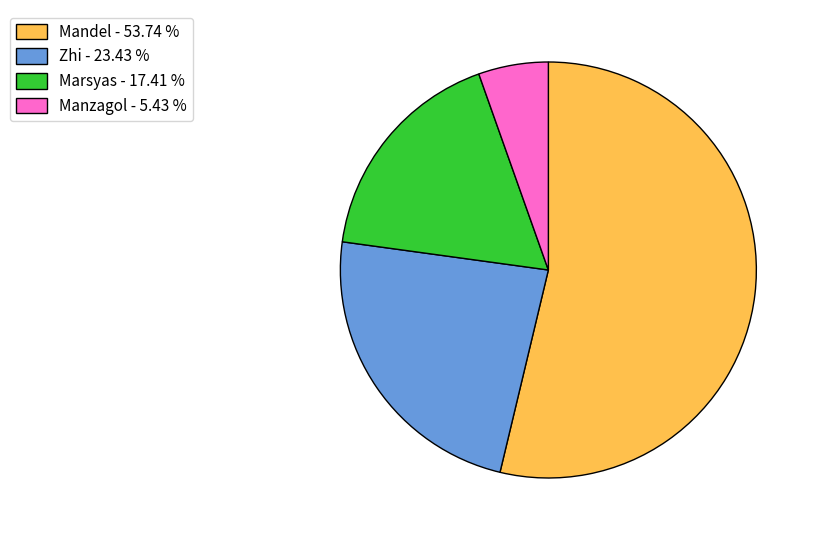

Is there any slice that represents more than half of the pie?

Yes